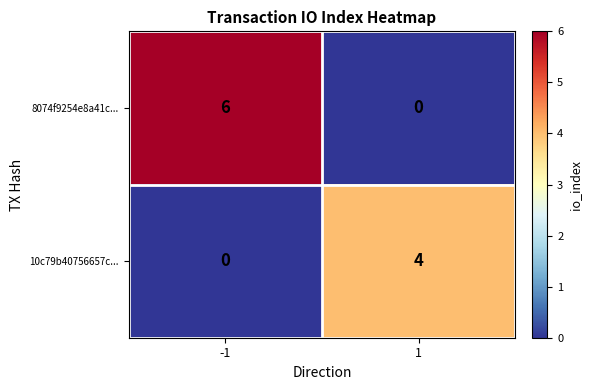

What is the approximate value of 10c79b40756657c... at 1?

4